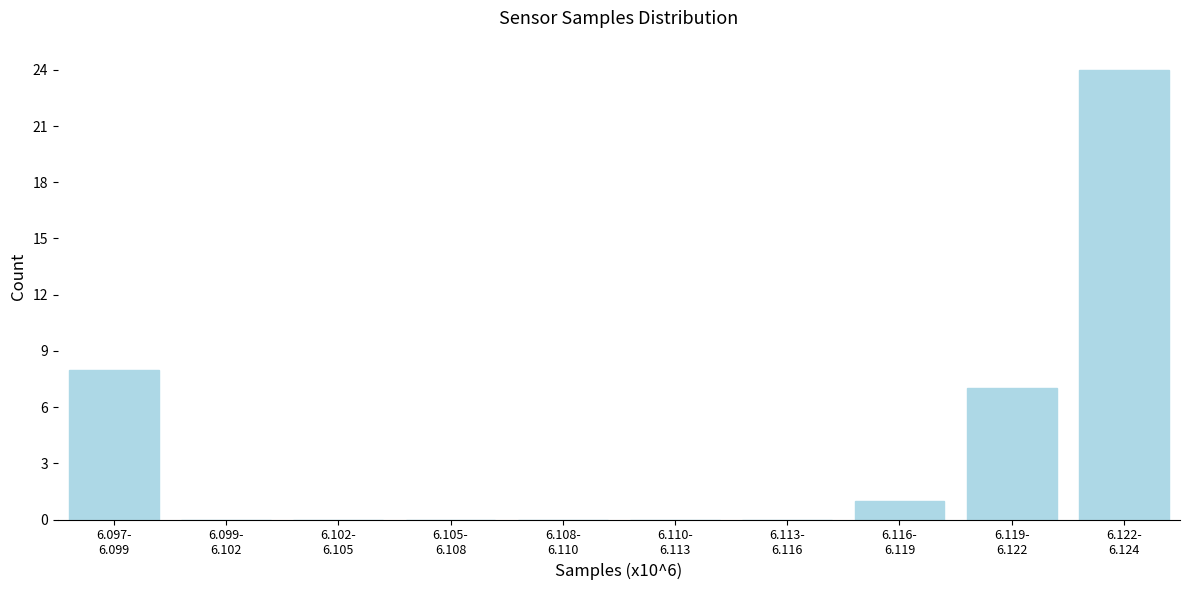

What is the sum of all values?

40